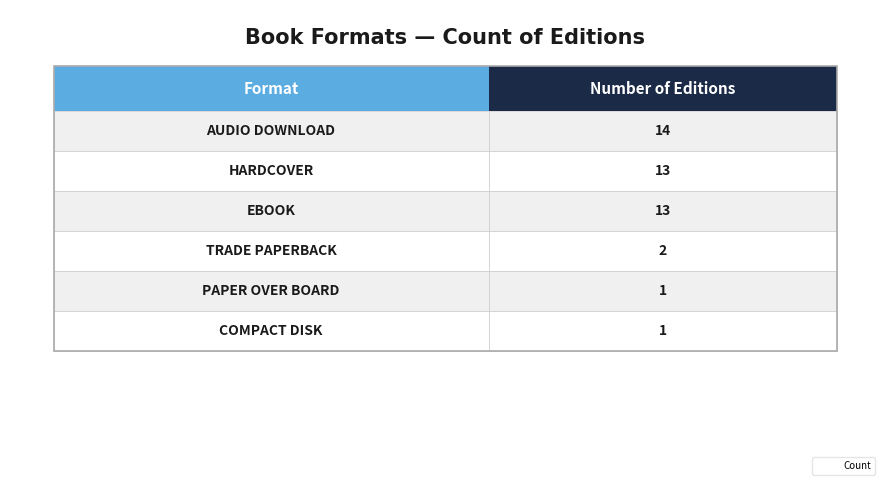

What is the smallest value displayed?

1